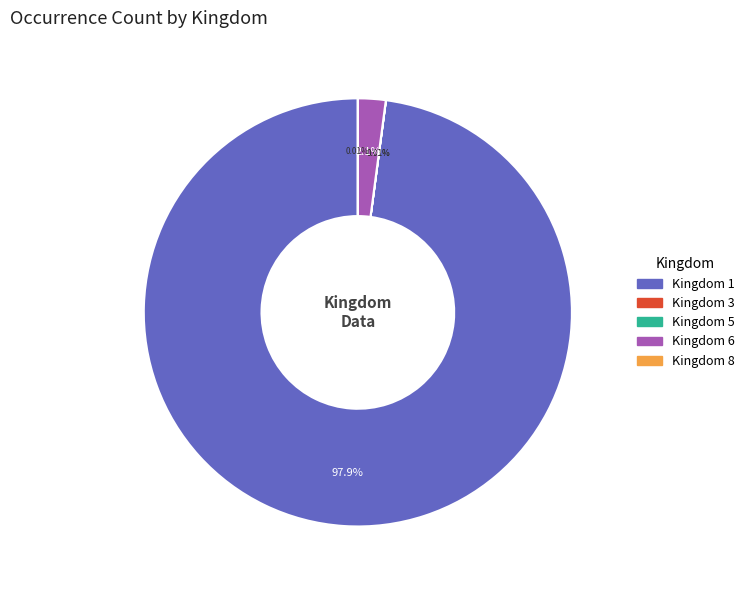

Is there any slice that represents more than half of the pie?

Yes